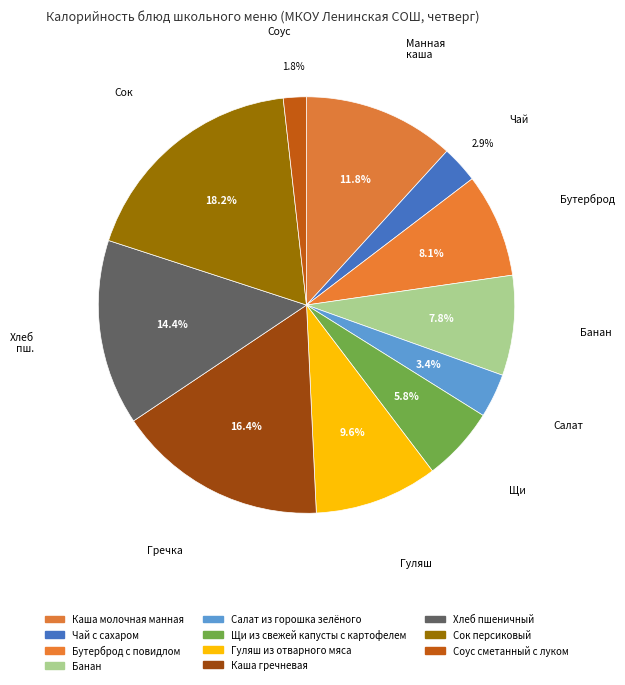

What is the largest slice in the pie chart?

Сок персиковый